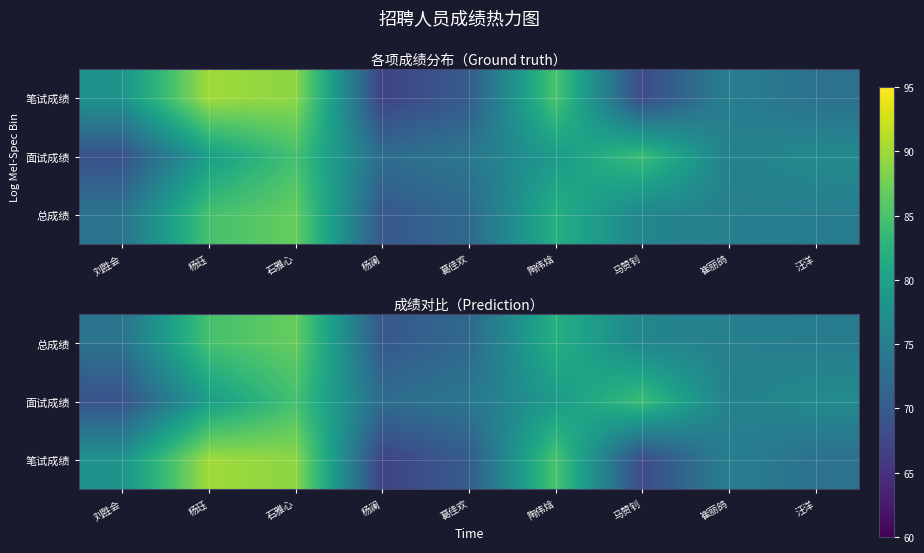

List the series in order of their overall mean, highest first.

笔试成绩, 总成绩, 面试成绩